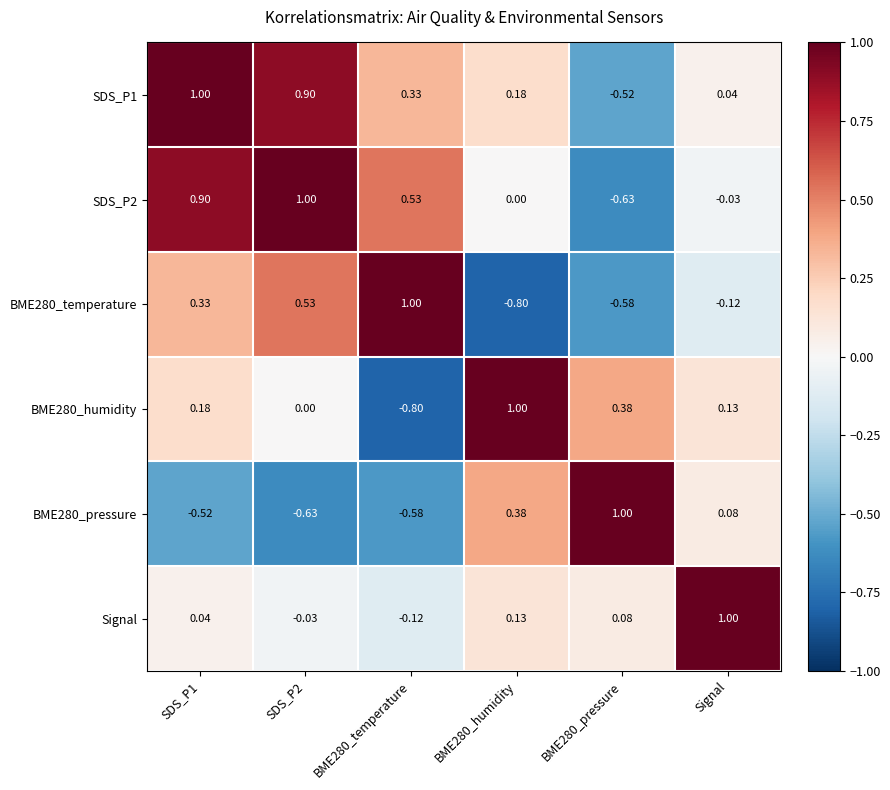

Where is SDS_P1 nearest to the value 0?

Signal